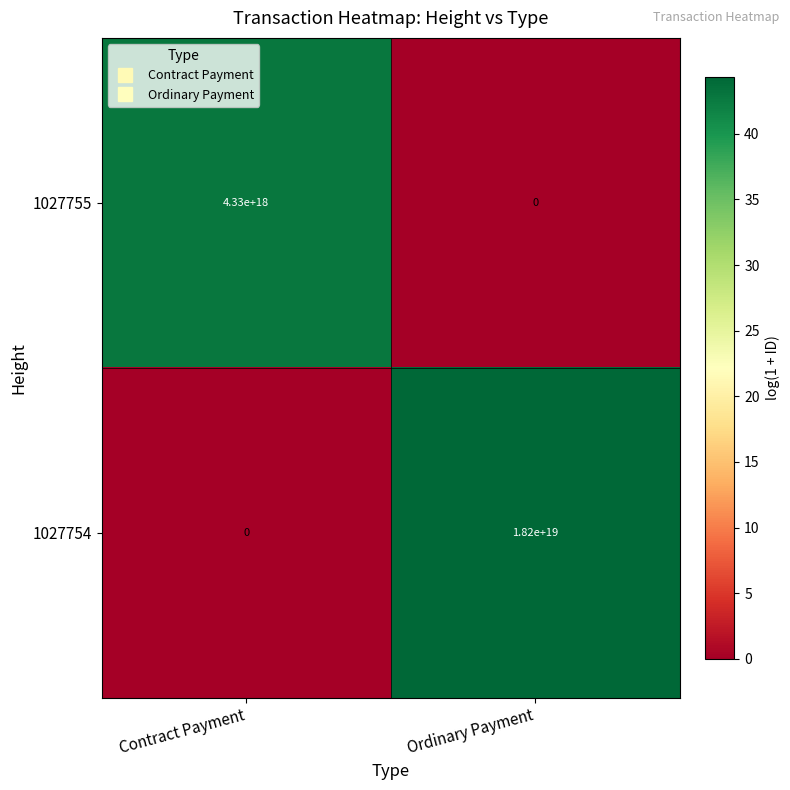

At which label is 1027755 closest to 2165000000000000000?

Contract Payment